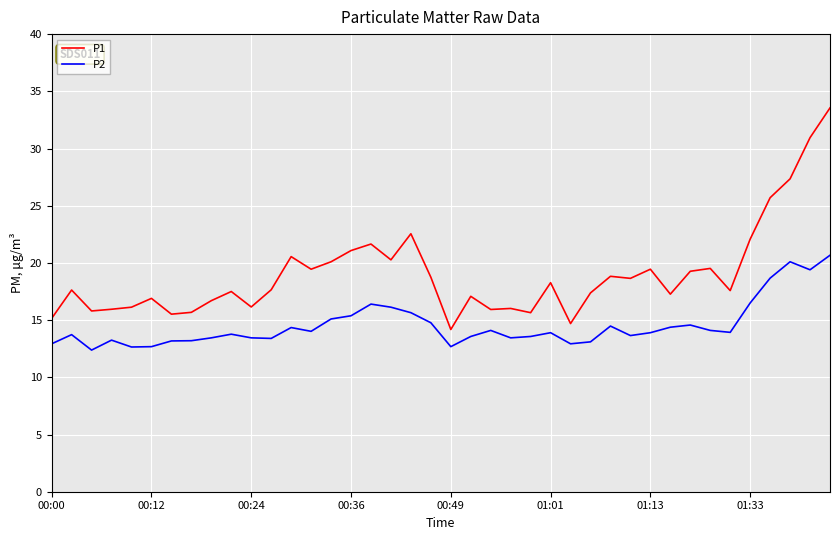

Which series has the widest spread of values?

P1